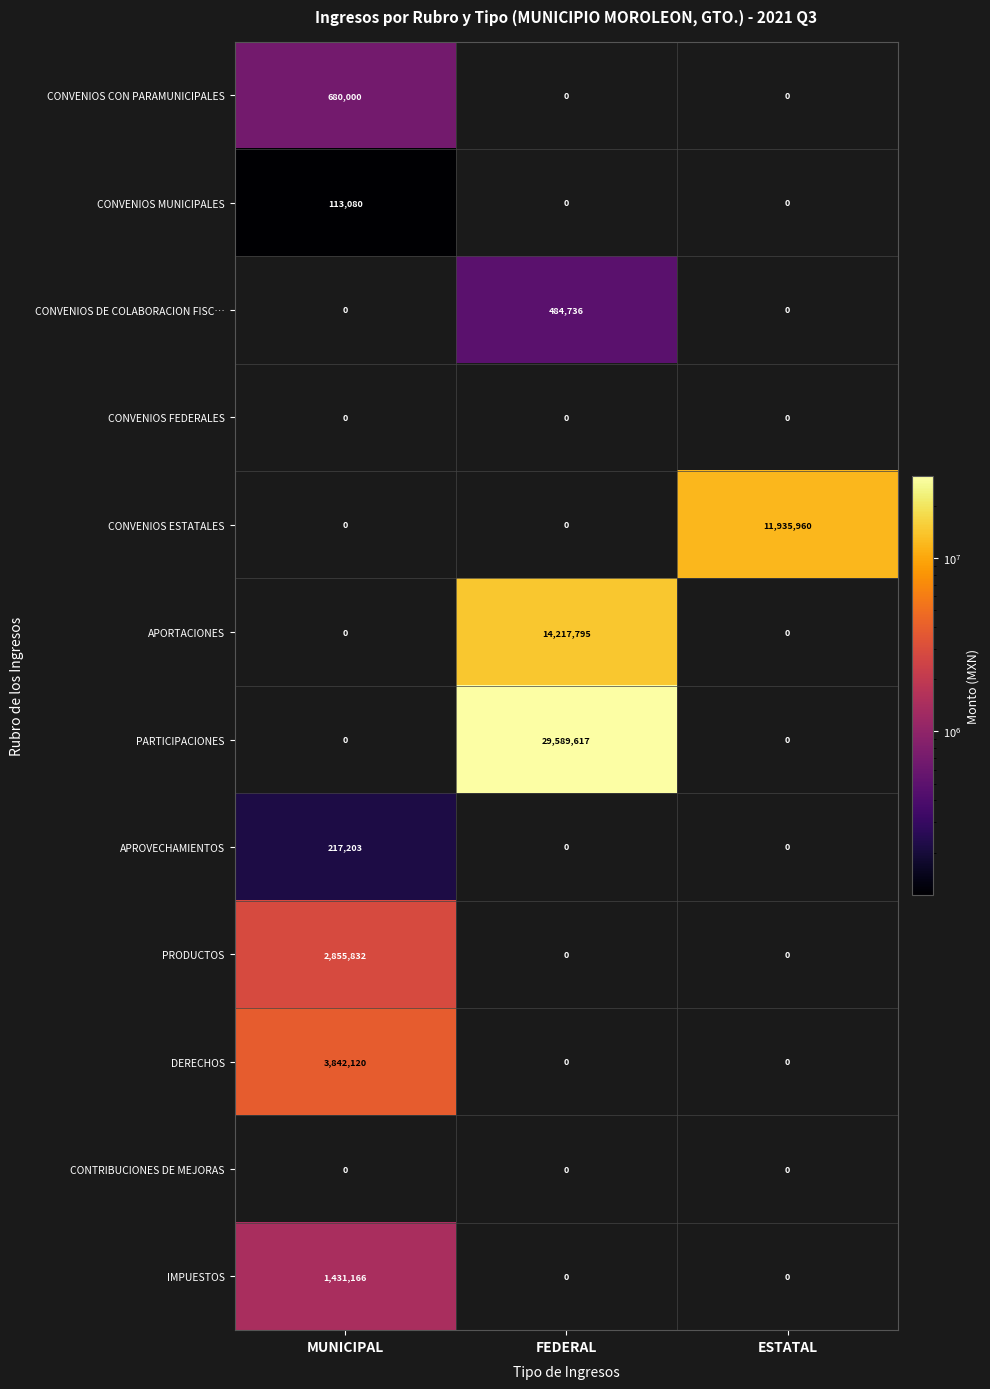

What is the sum of all PARTICIPACIONES values?

29589617